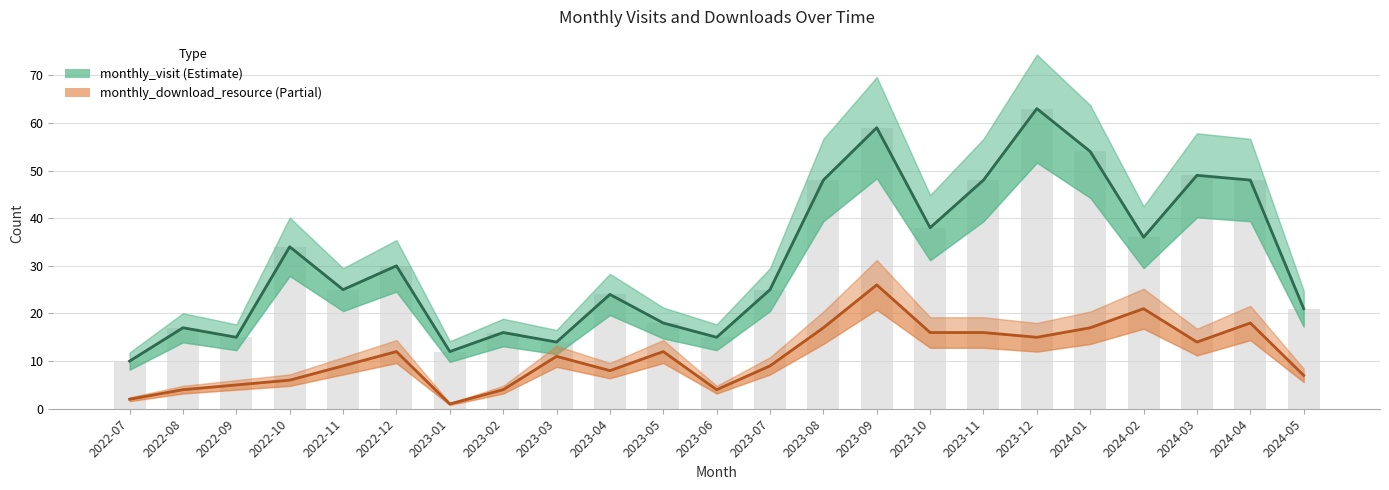

What is the difference between the monthly_visit values at 2023-01 and 2022-11?

13